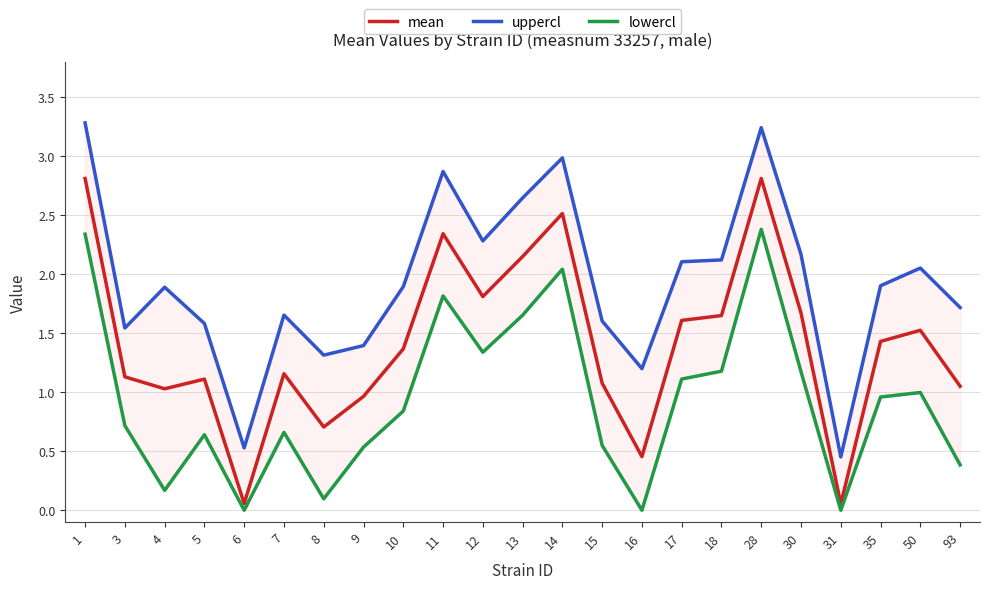

At which label is lowercl closest to 1?

50